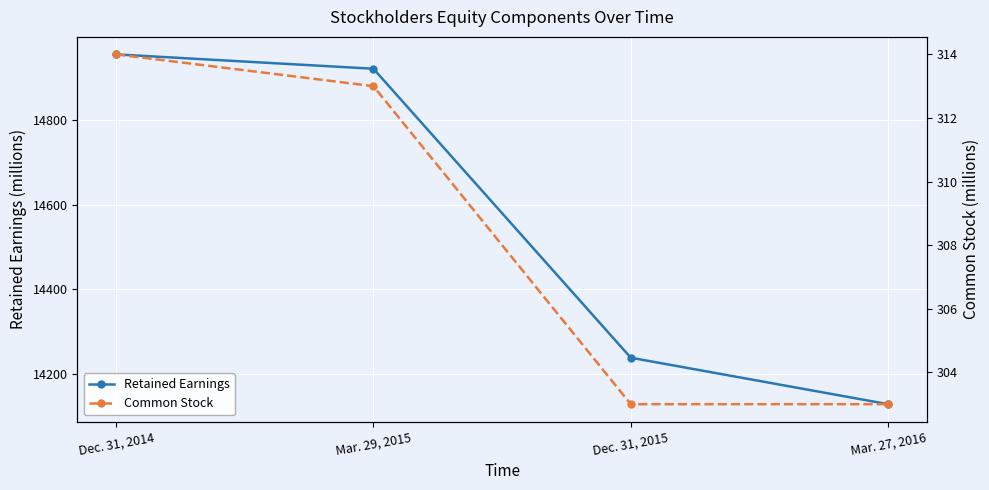

The Common Stock series shows 193 at Mar. 29, 2015. True or false?

False